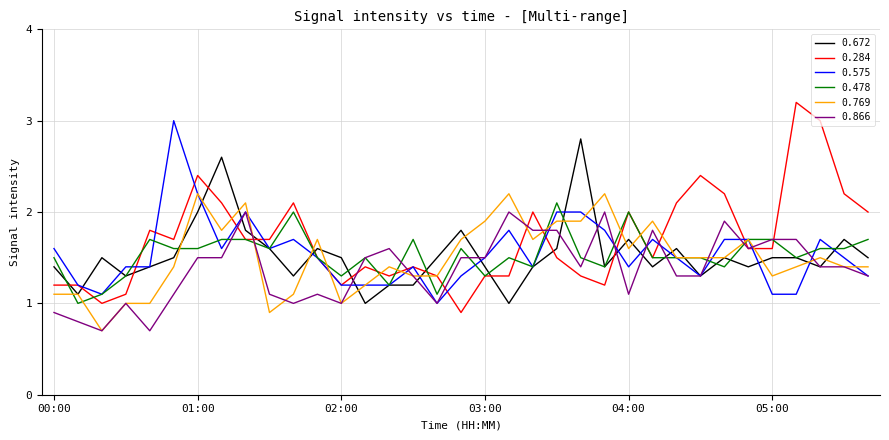

What is the minimum value shown in the chart?

0.7